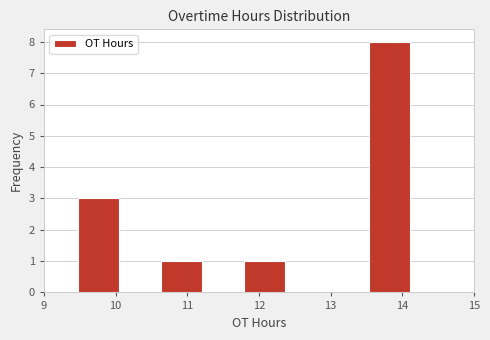

Which range on the x-axis has the tallest bar?

13.53 to 14.11